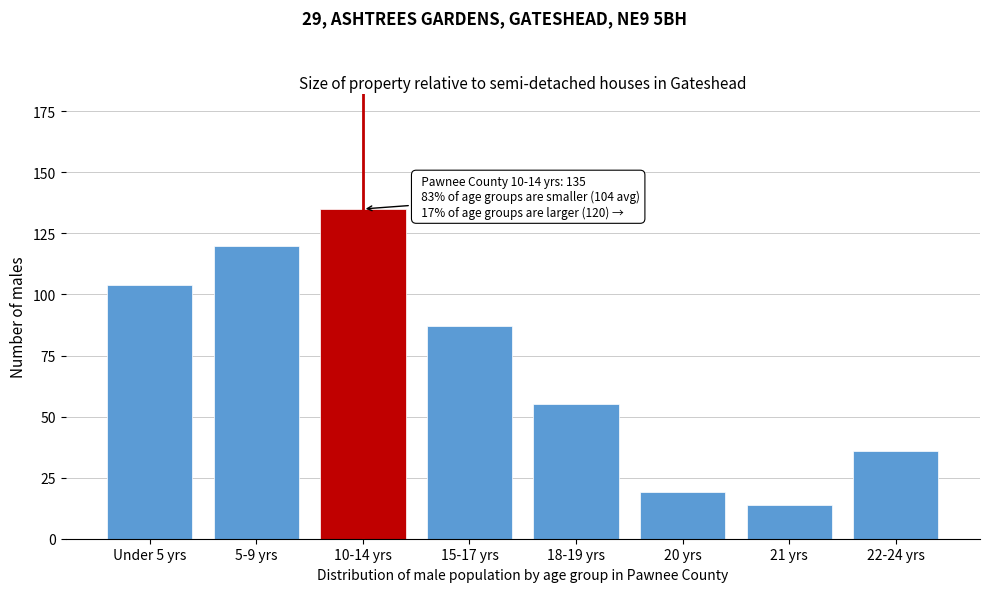

Reading left to right, what are all the values shown in this chart?

104	120	135	87	55	19	14	36